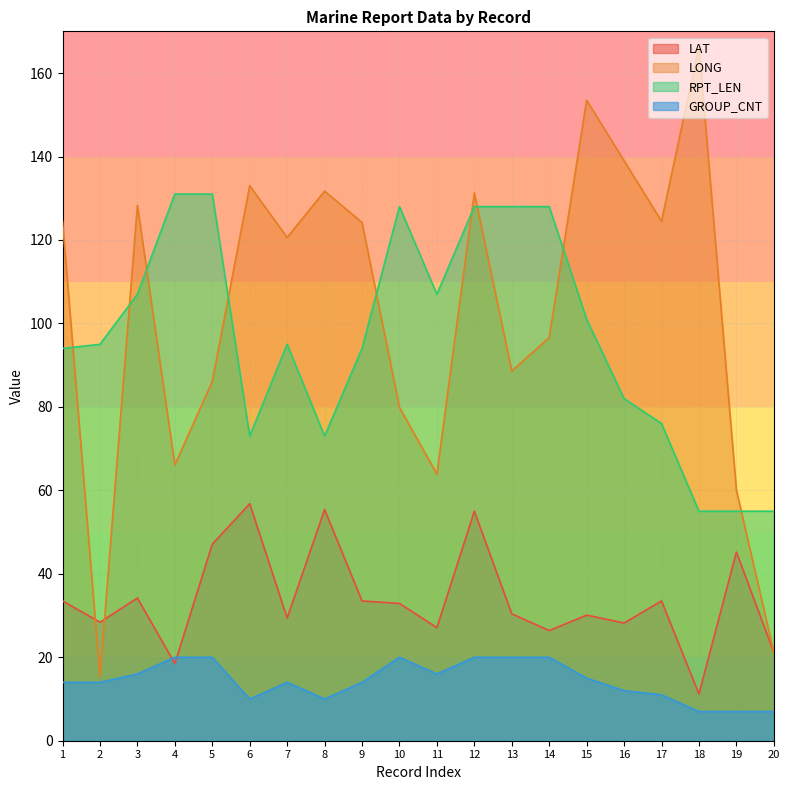

The RPT_LEN series shows 55.0 at 18. True or false?

True